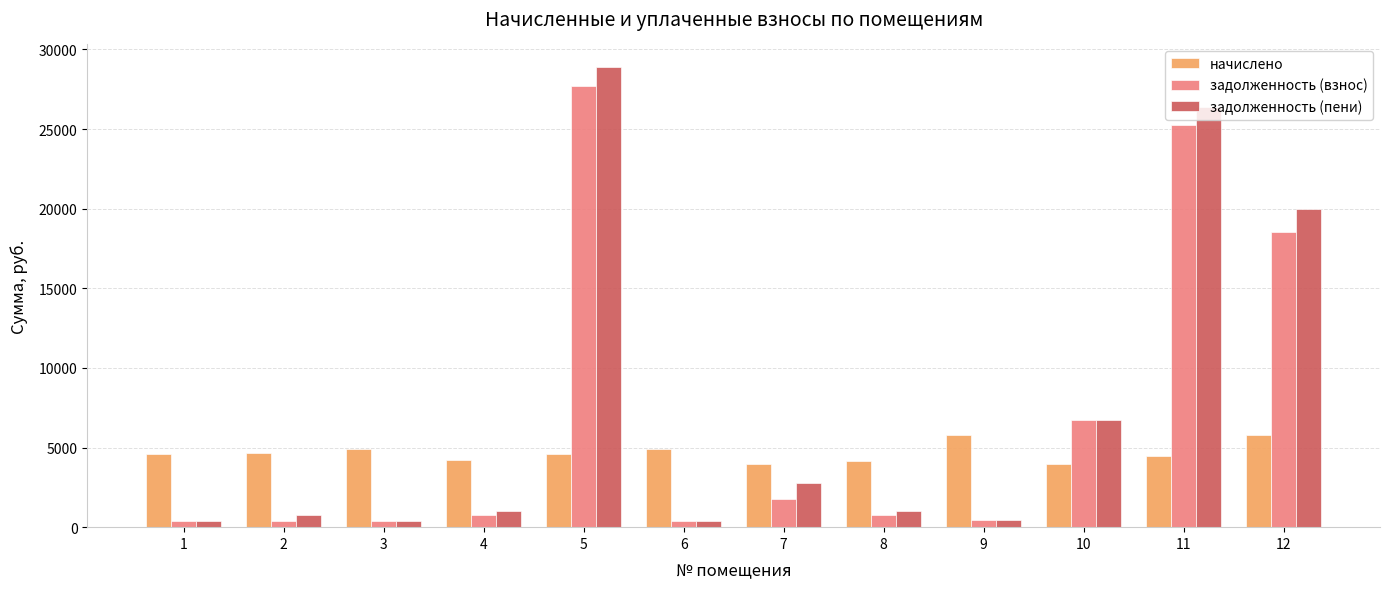

The value of задолженность (пени) at 11 is 38783.5. True or false?

False